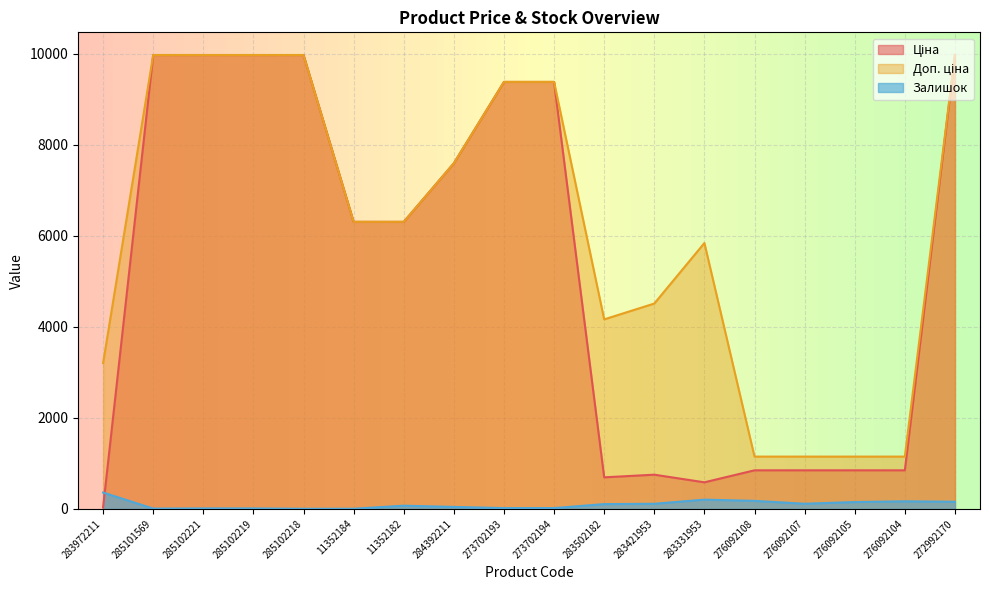

What is the label of the 4th point from the right?

276092107